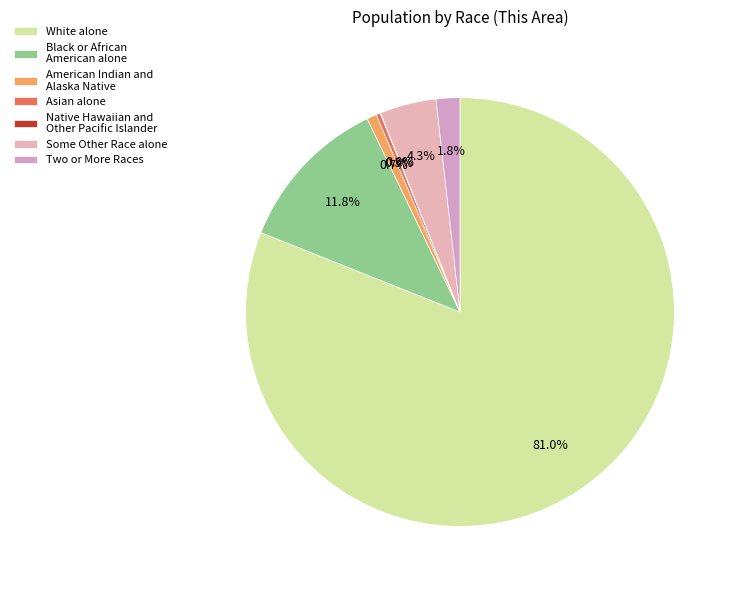

Count the number of slices in the pie.

7